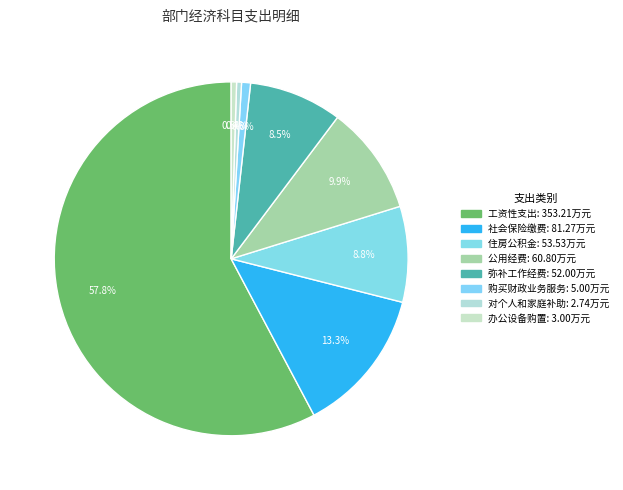

True or false: 住房公积金 accounts for 9% of the total.

True